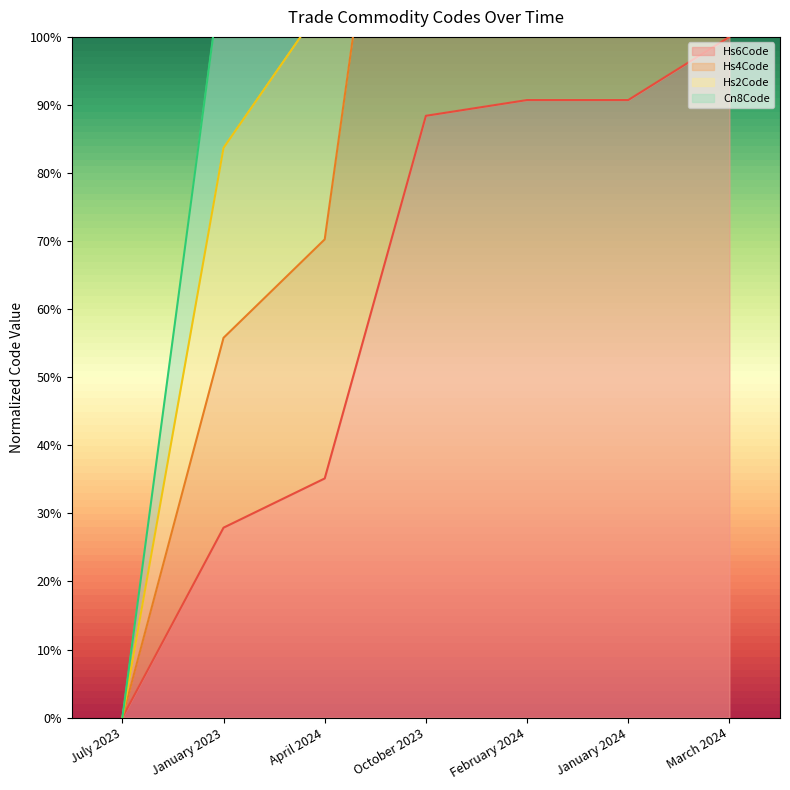

Which label corresponds to the largest value in the chart?

March 2024